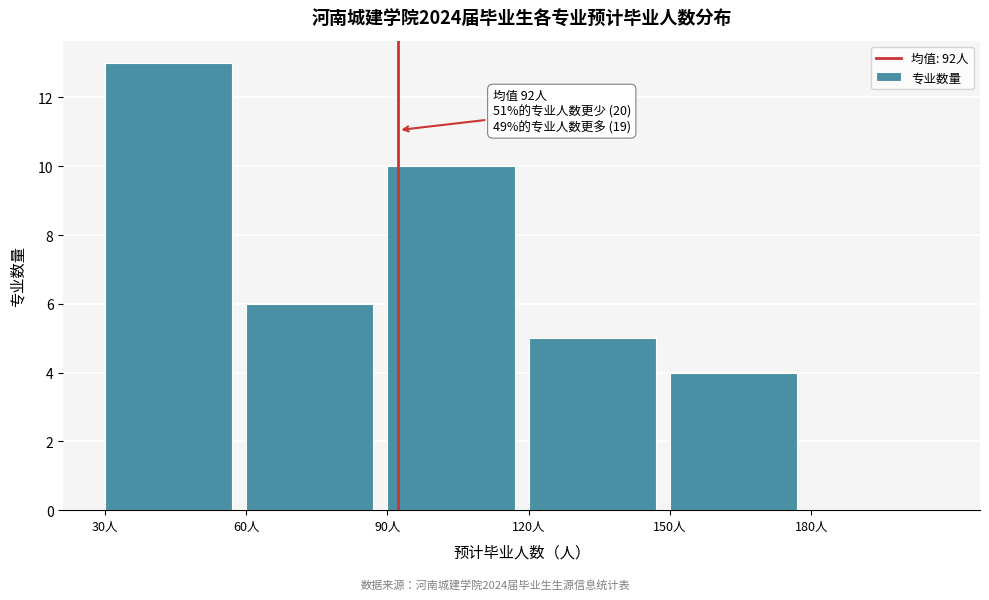

Which range on the x-axis has the tallest bar?

30 to 60